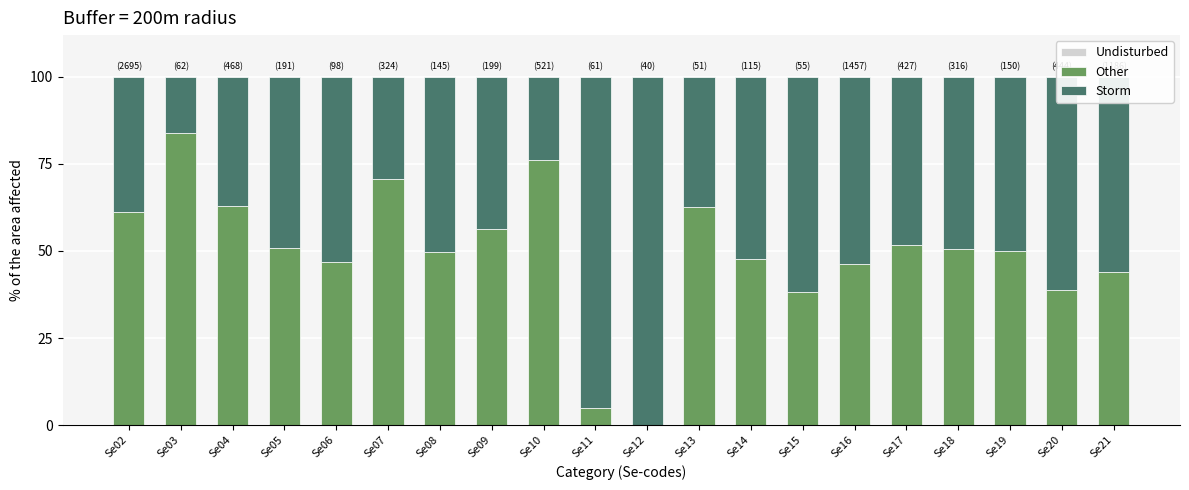

What is the total value across all series at Se16?

100.0